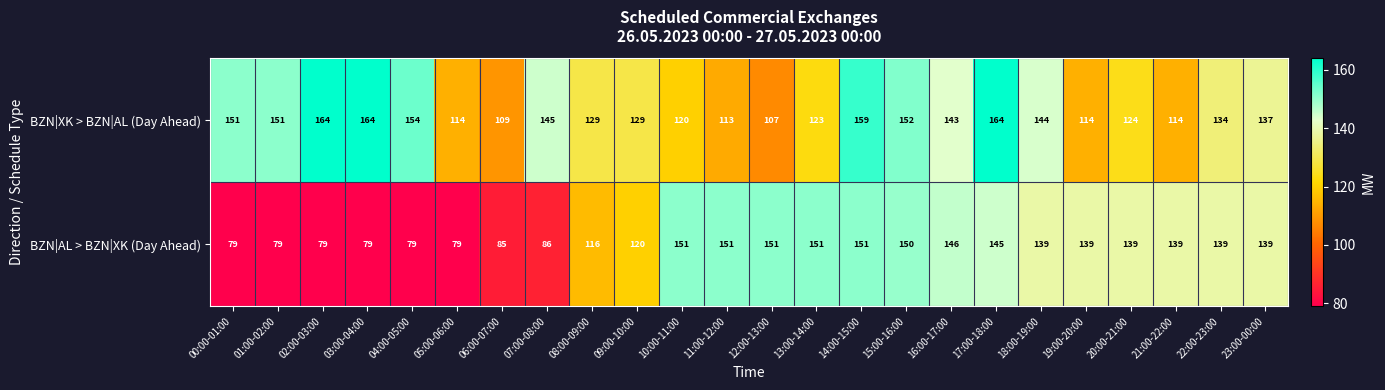

The BZN|XK > BZN|AL (Day Ahead) series shows 238 at 00:00-01:00. True or false?

False